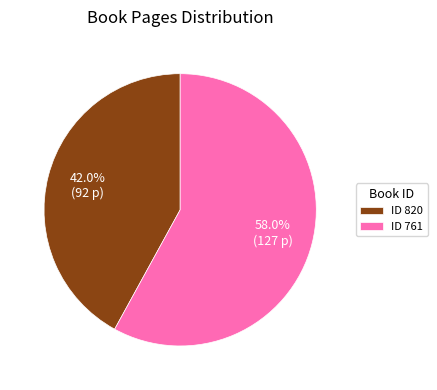

Combined, do ID 820 and ID 761 account for over 50%?

Yes